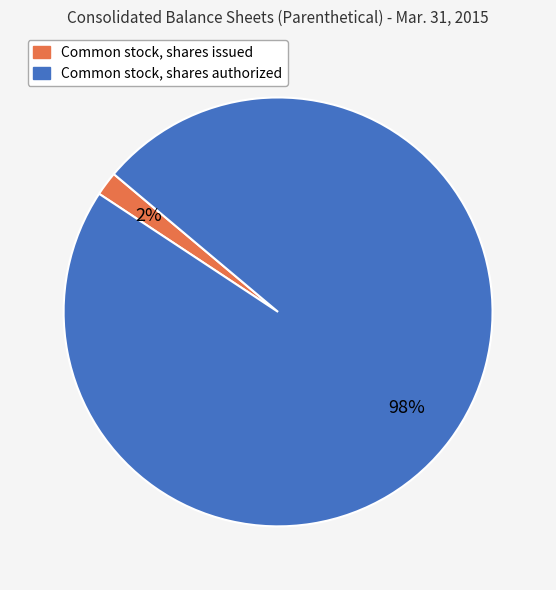

How many segments does this pie chart have?

2